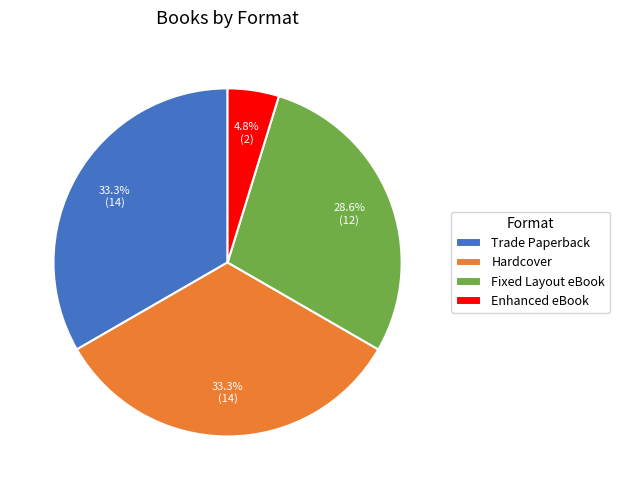

Combined, do Enhanced eBook and Hardcover account for over 50%?

No